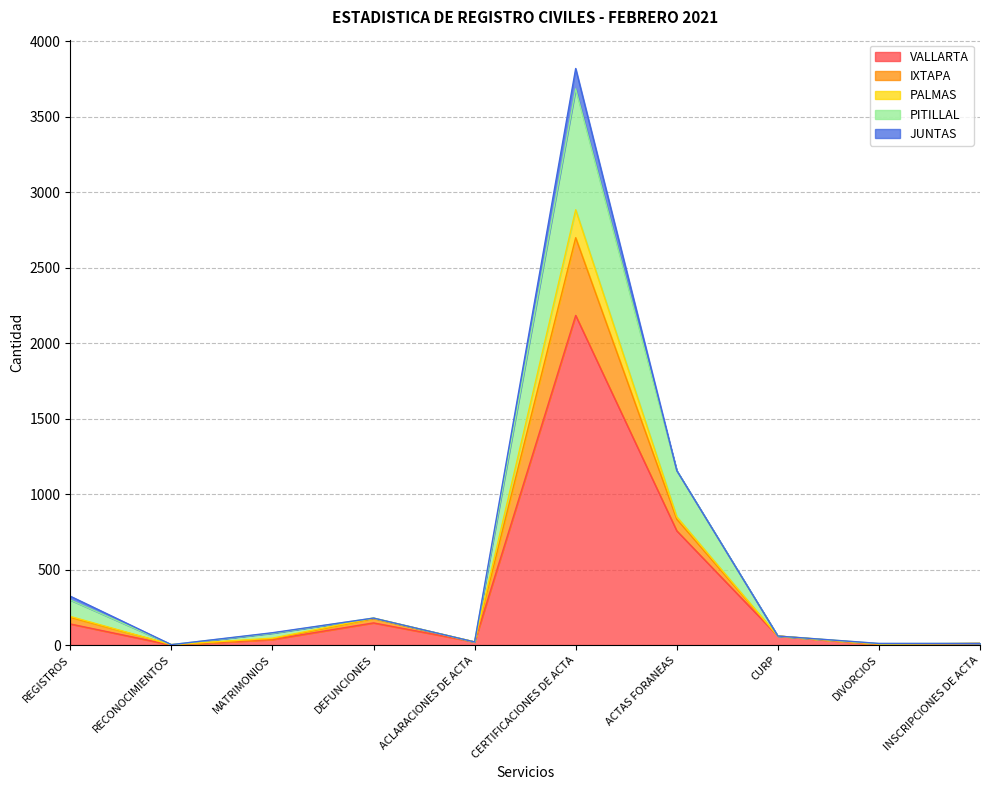

What is the total value across all series at CERTIFICACIONES DE ACTA?

3820